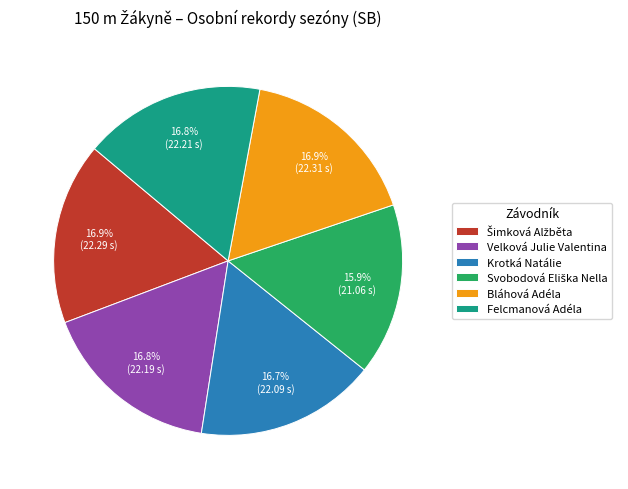

The Bláhová Adéla slice represents 10% of the pie. True or false?

False